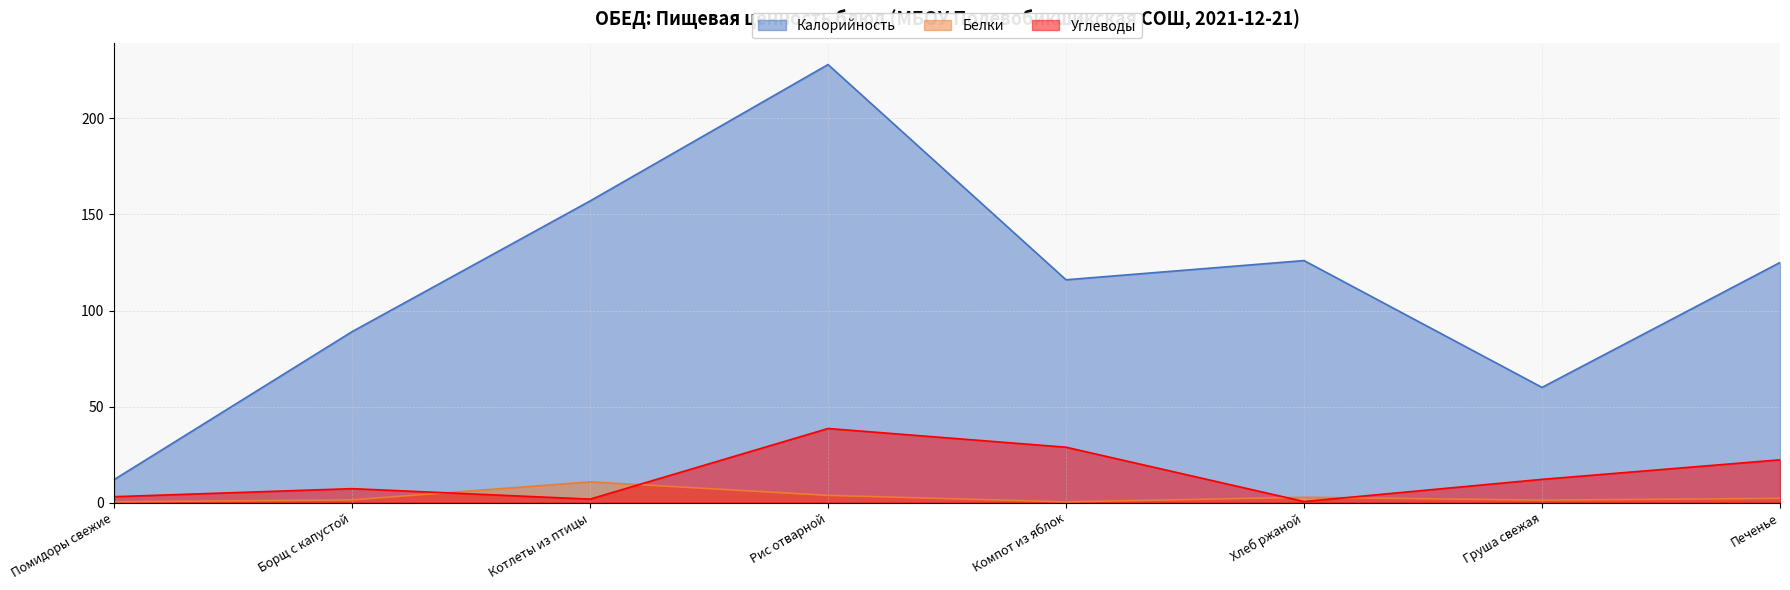

How many data points in Белки are above 2?

4